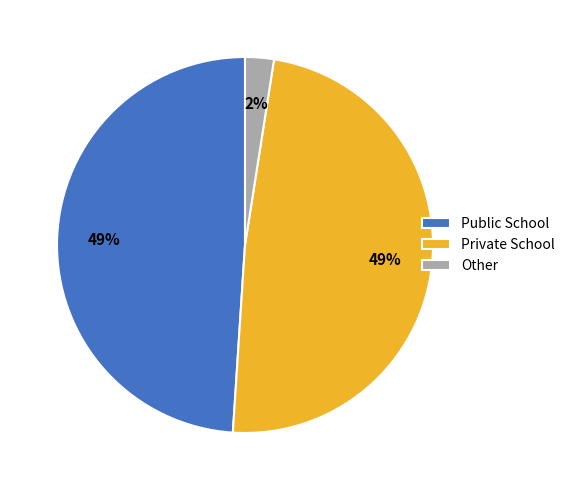

Does any single category account for the majority?

No